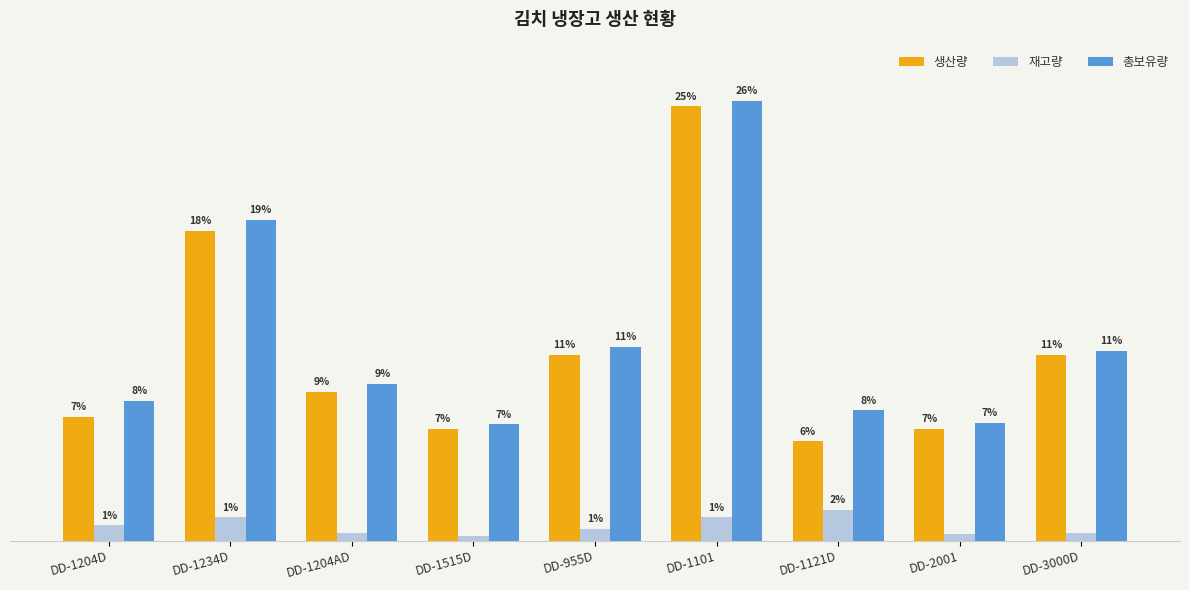

What are all the series names shown in the legend?

생산량, 재고량, 총보유량